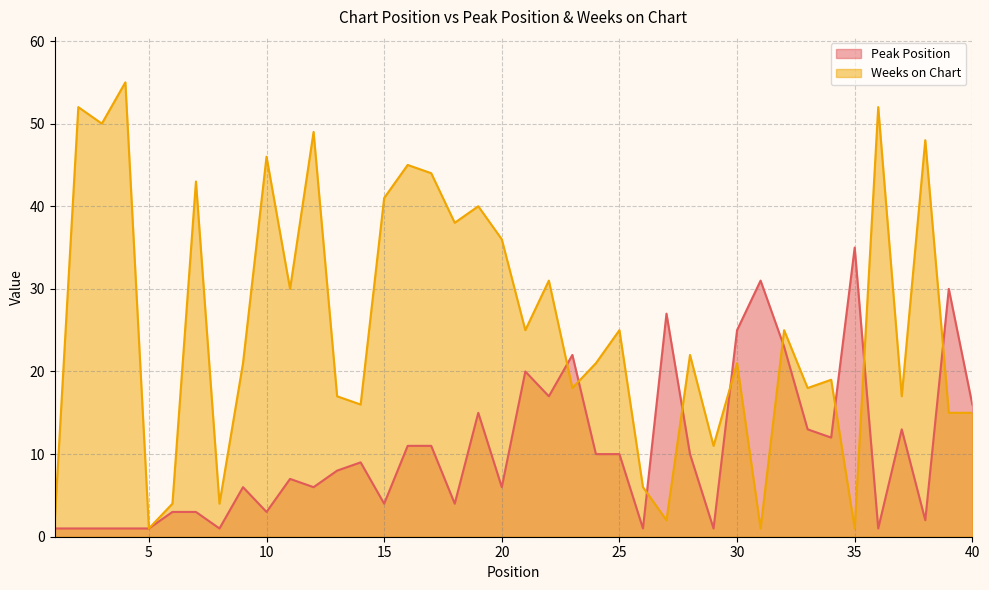

At which category is the sum across all series the highest?

4